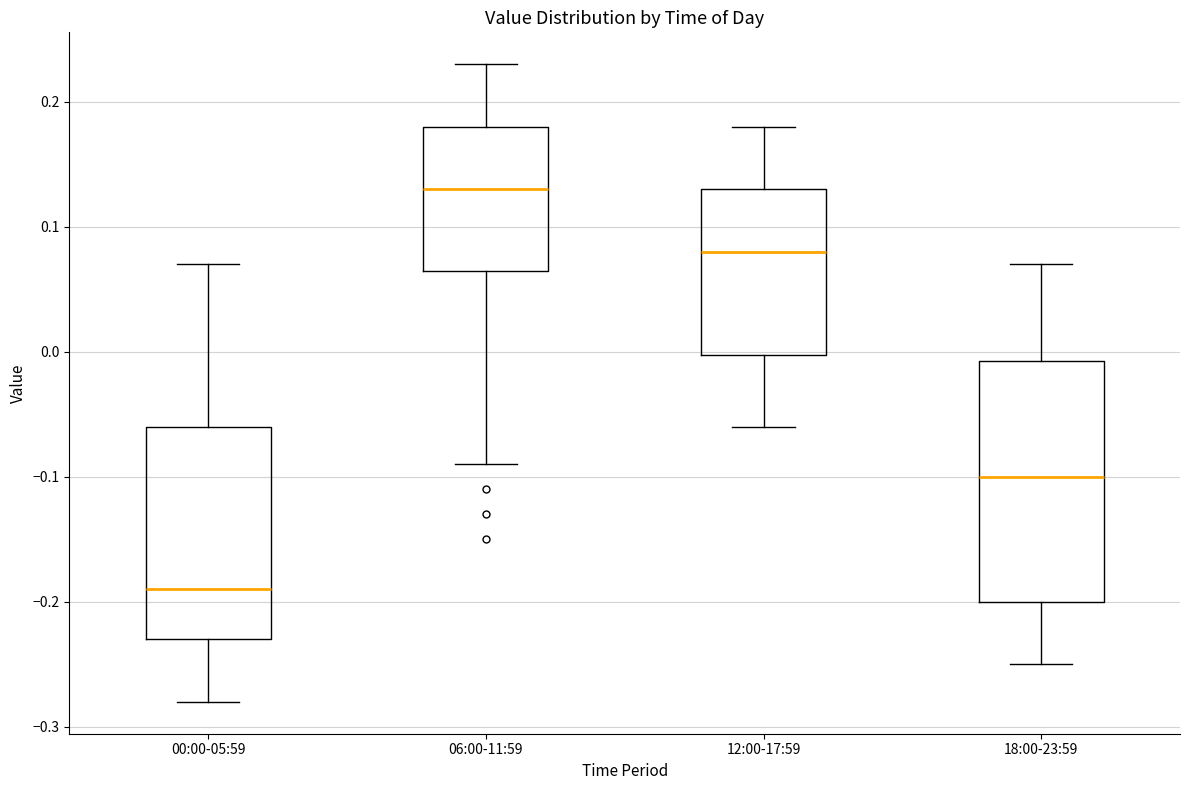

Where does the lower whisker of the box for 18:00-23:59 end on the y-axis? The values are not printed on the chart, so give them approximately, as read against the axis.

-0.25